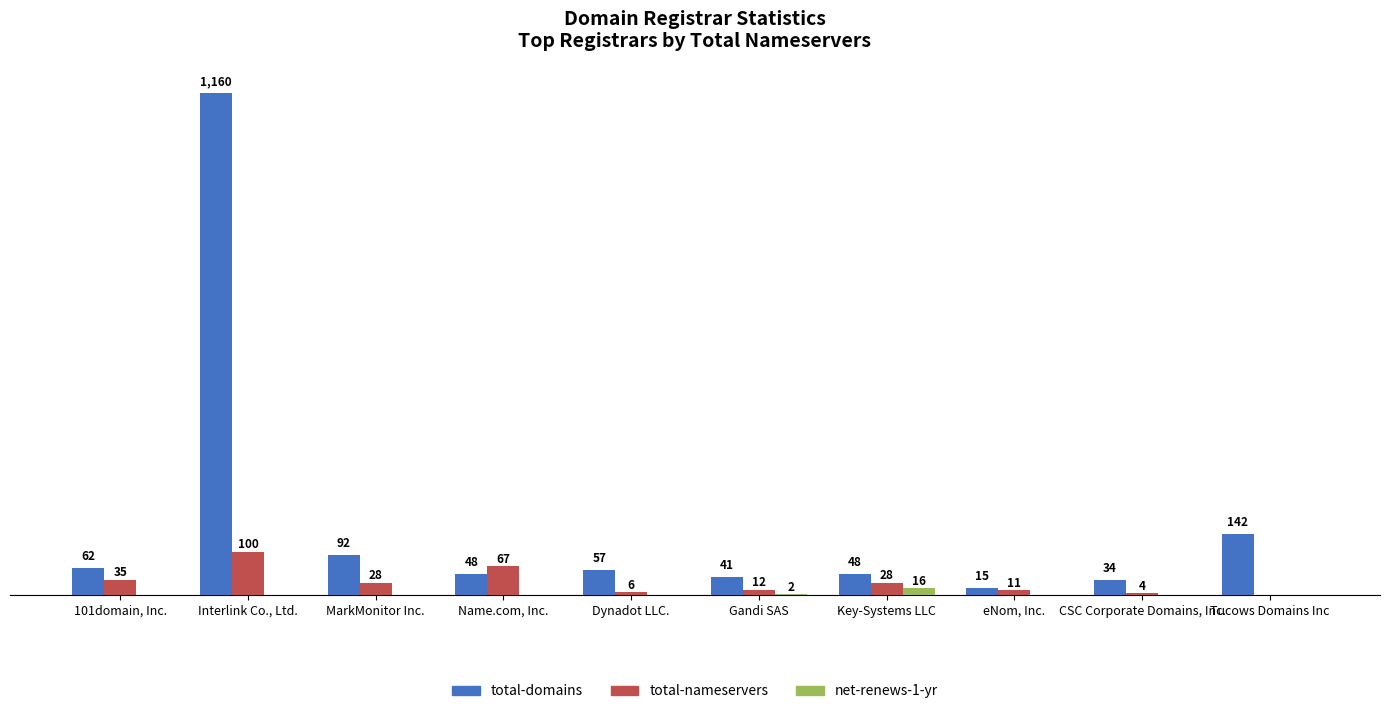

Are the bars horizontal?

No